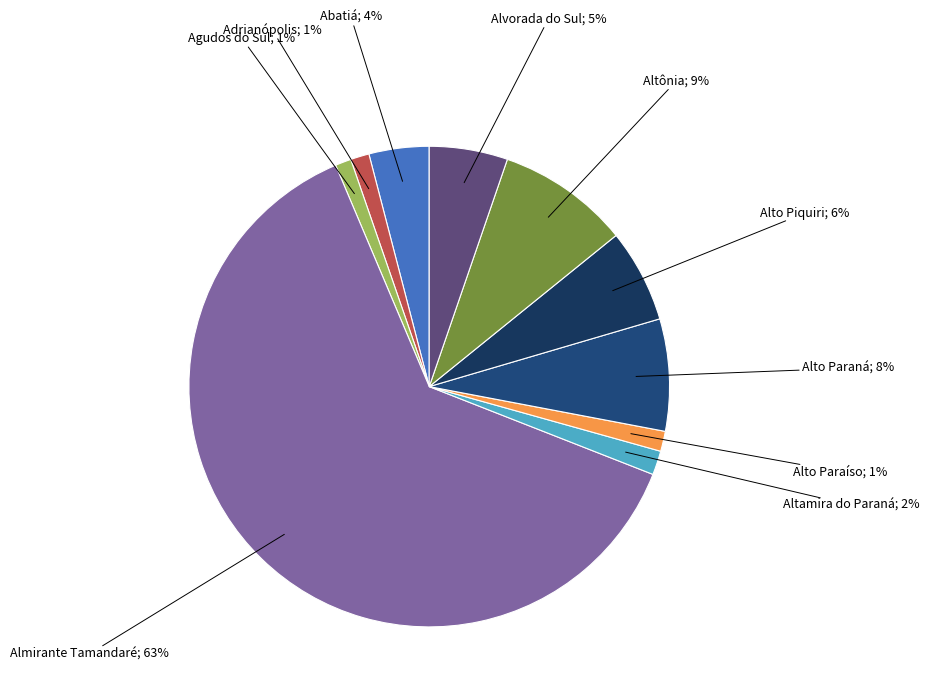

To the nearest percent, what is the difference between the largest and smallest slice percentages?

62%